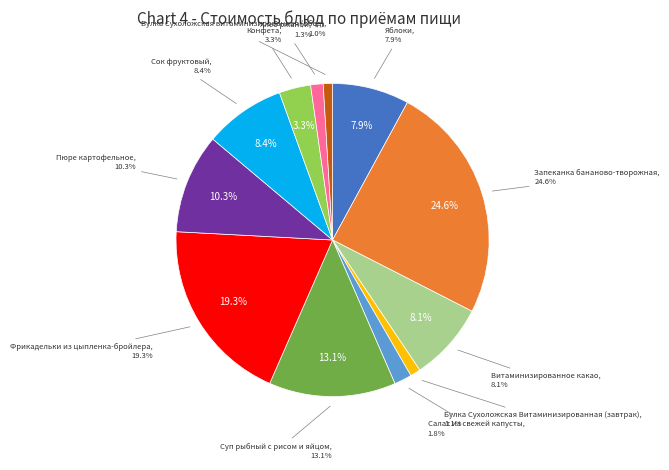

Does Пюре картофельное account for over 50% of the chart?

No